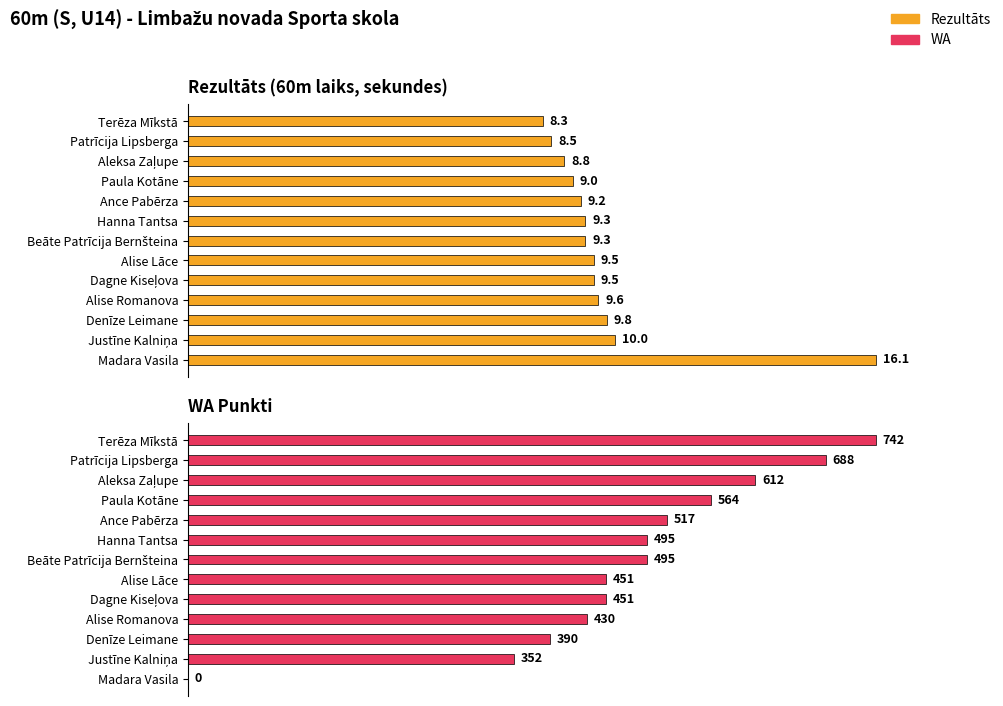

What is the greatest value displayed?

742.0